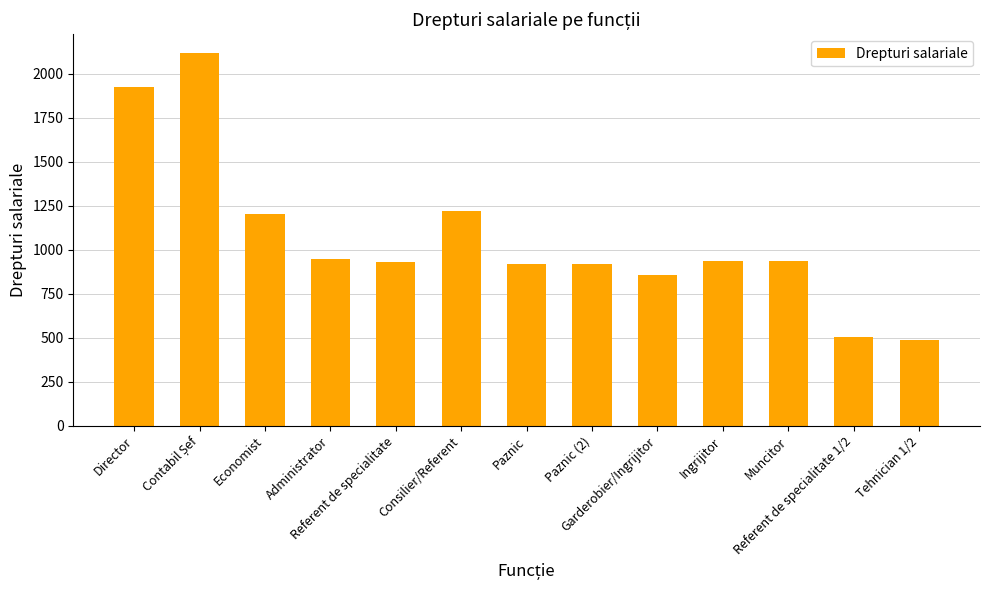

How many values are below 935?

6